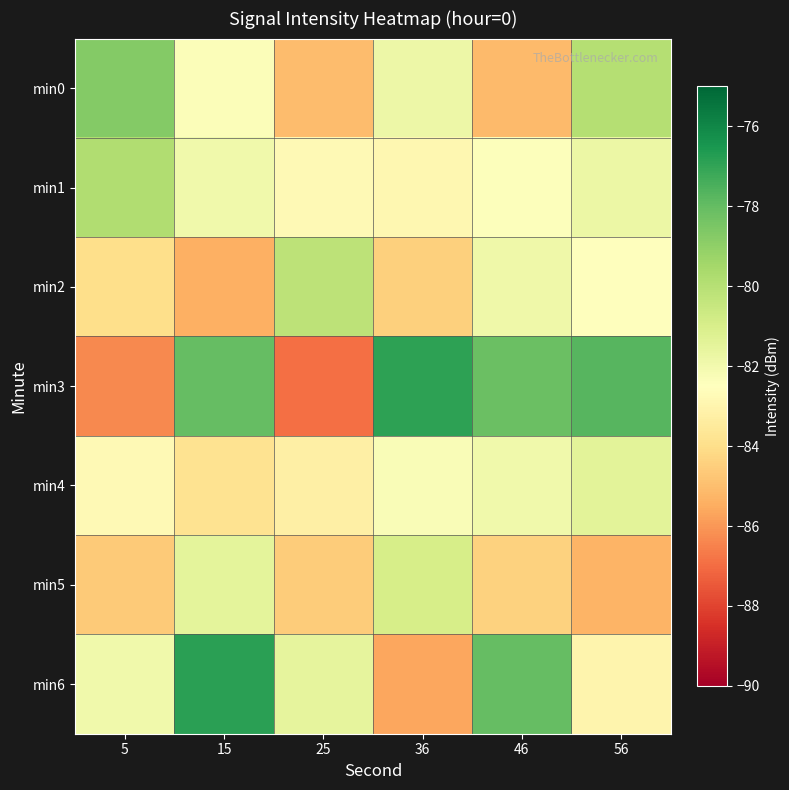

How many categories are shown in the chart?

6